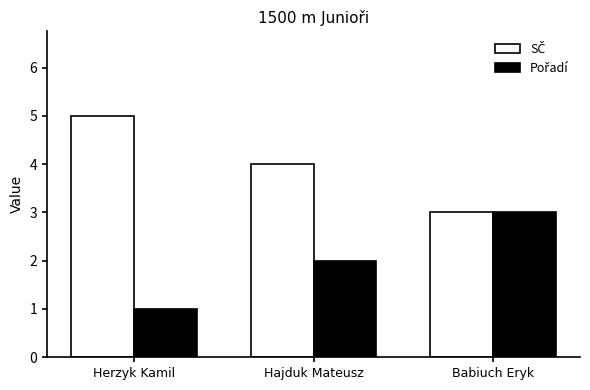

What is the greatest value displayed?

5